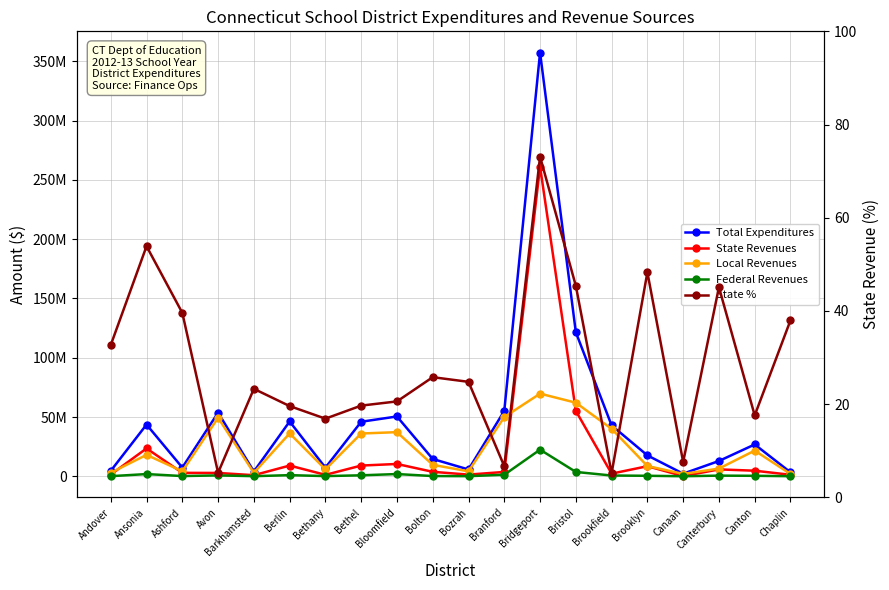

The value of Total Expenditures at Ashford is 7366683.0. True or false?

True